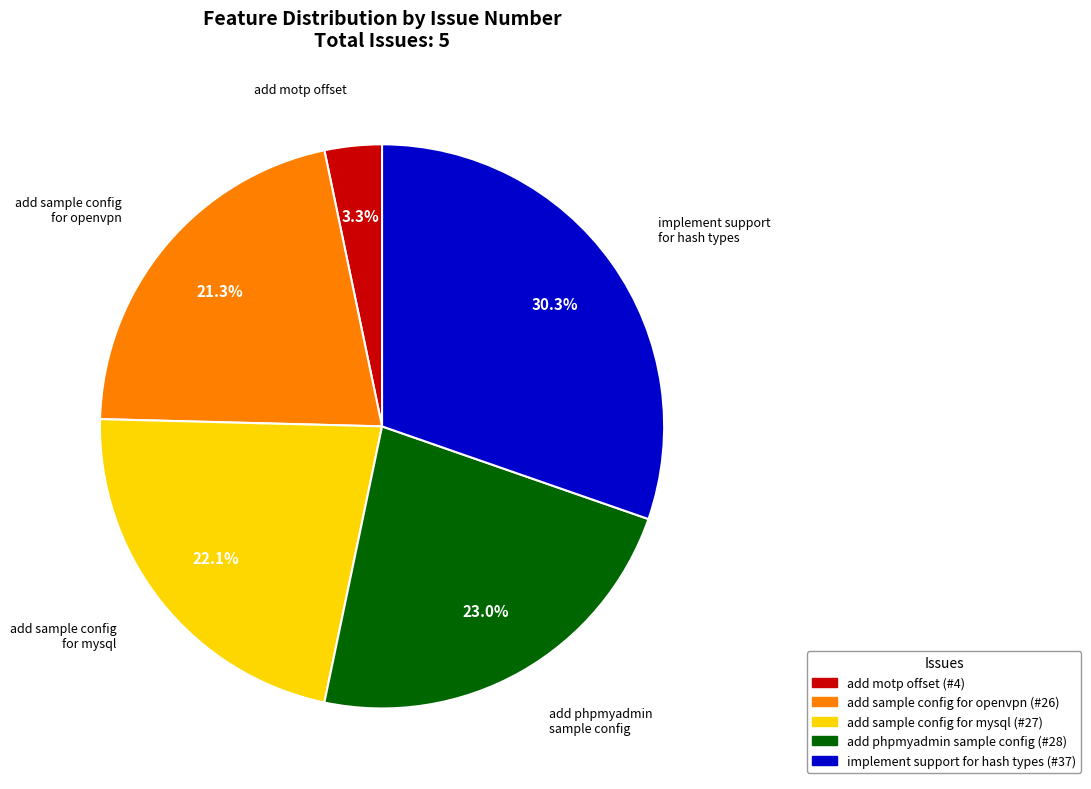

Does add sample config for mysql account for over 50% of the chart?

No